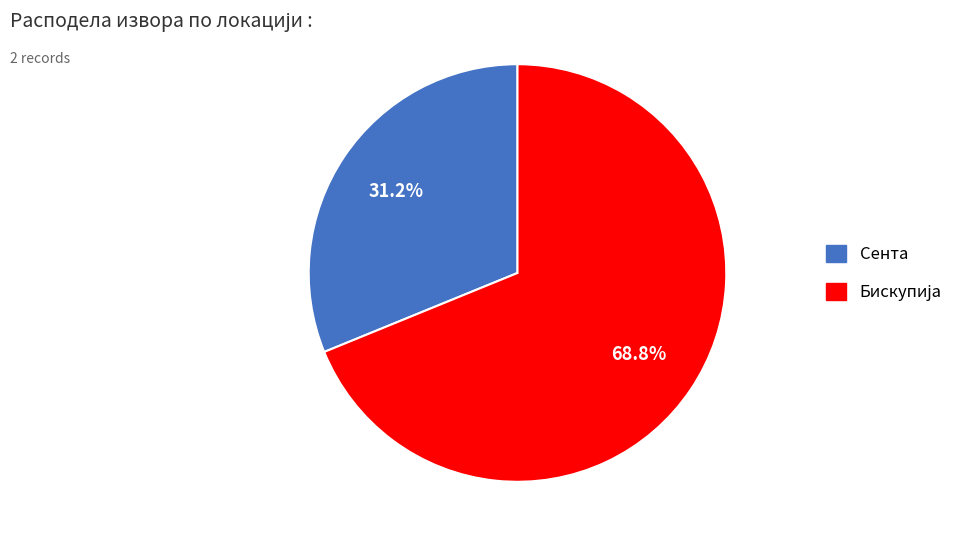

Which category has the smallest portion of the pie?

Сента